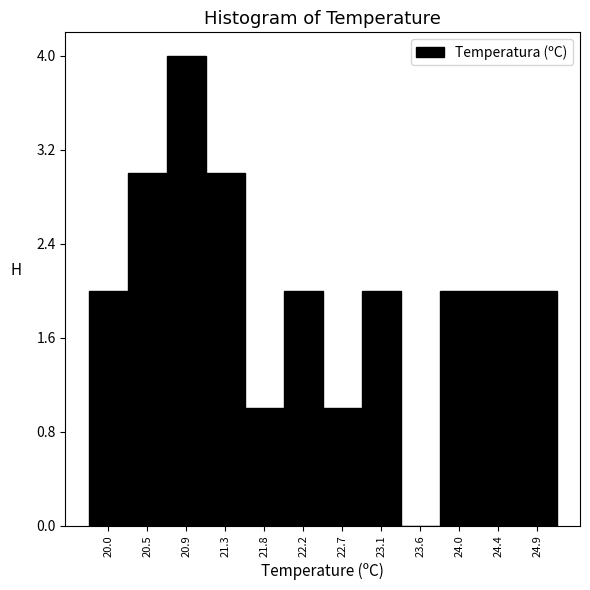

How tall is the bar that spans 20.25 to 20.70 on the x-axis? Neither the bar edges nor the heights are printed on the chart, so give them approximately, as read against the axes.

3